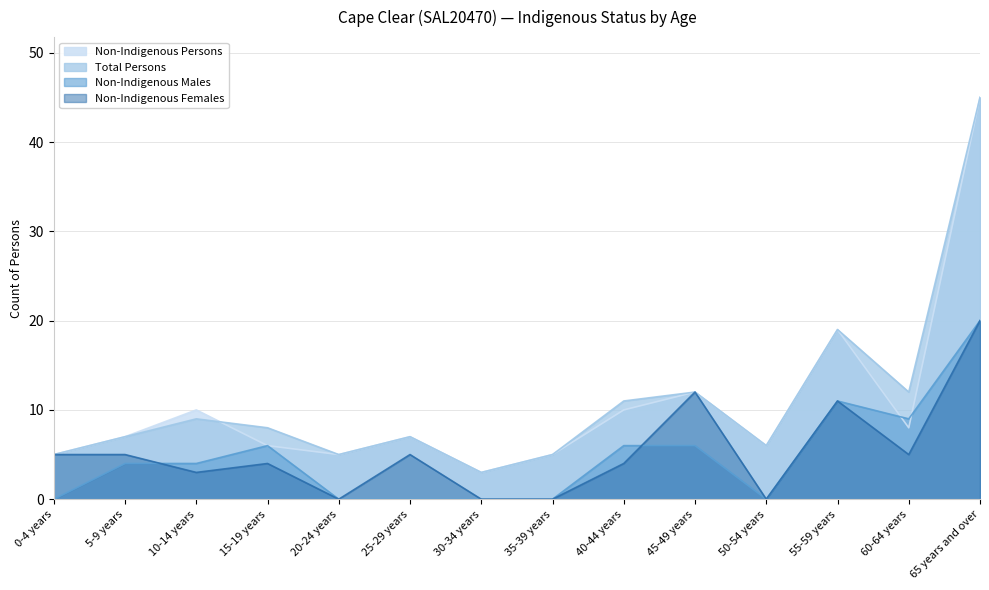

Does the chart display data point markers on the line(s)?

No